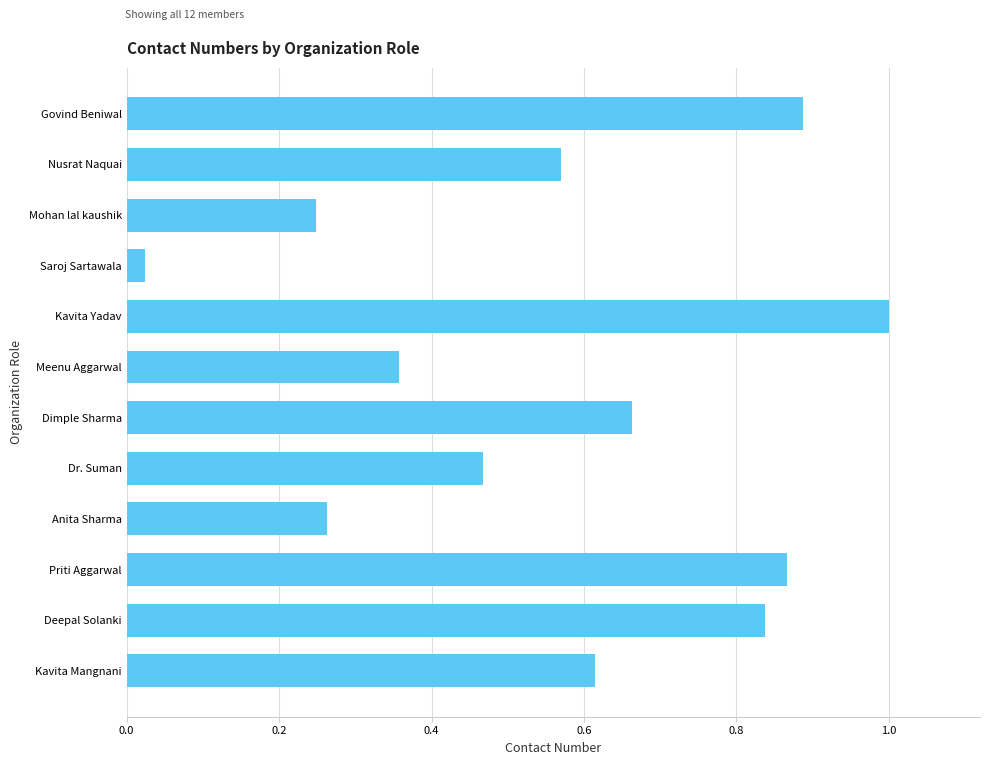

Is it true that the value at Meenu Aggarwal is 0.2?

False